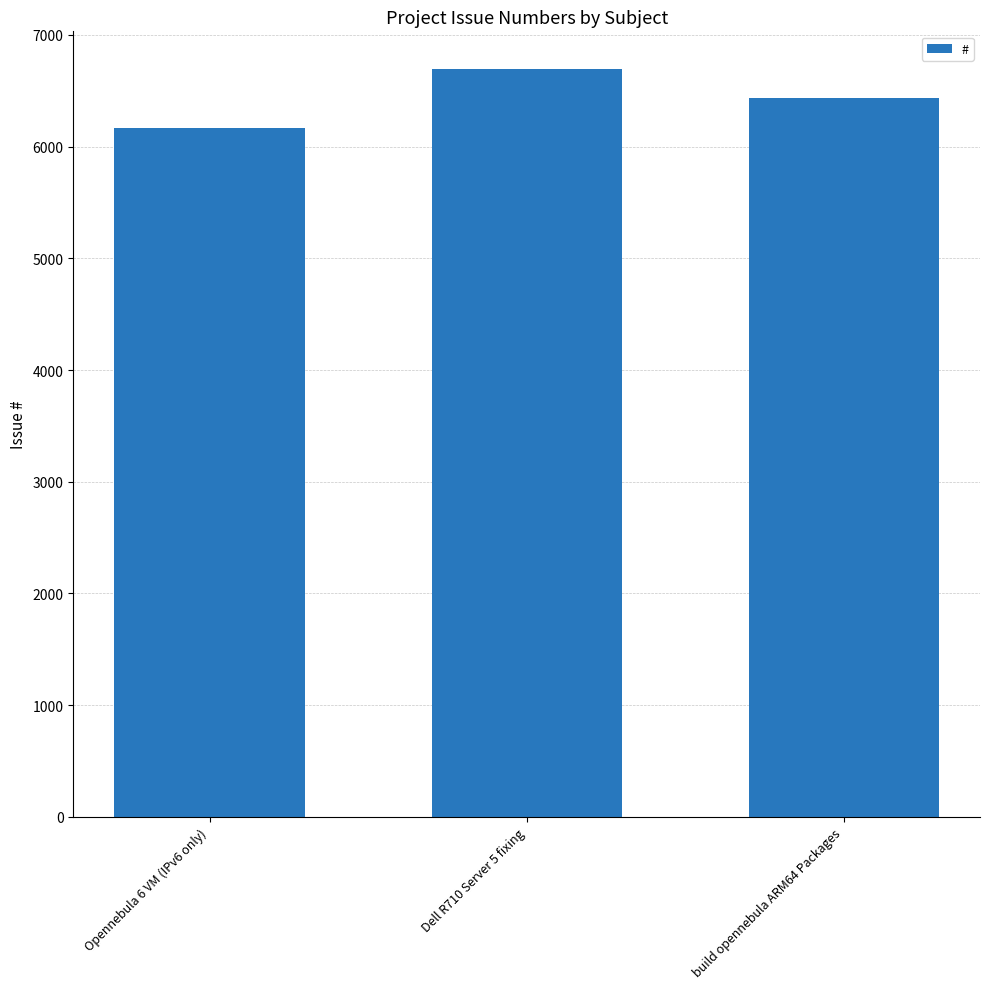

How many data points are less than 6437?

1